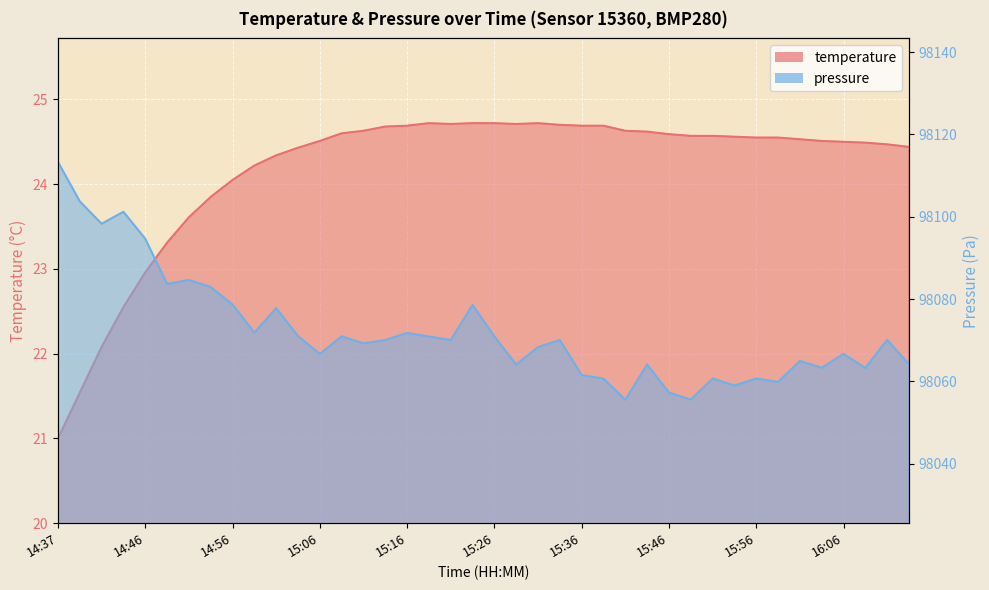

How many data points in temperature are less than 24?

8